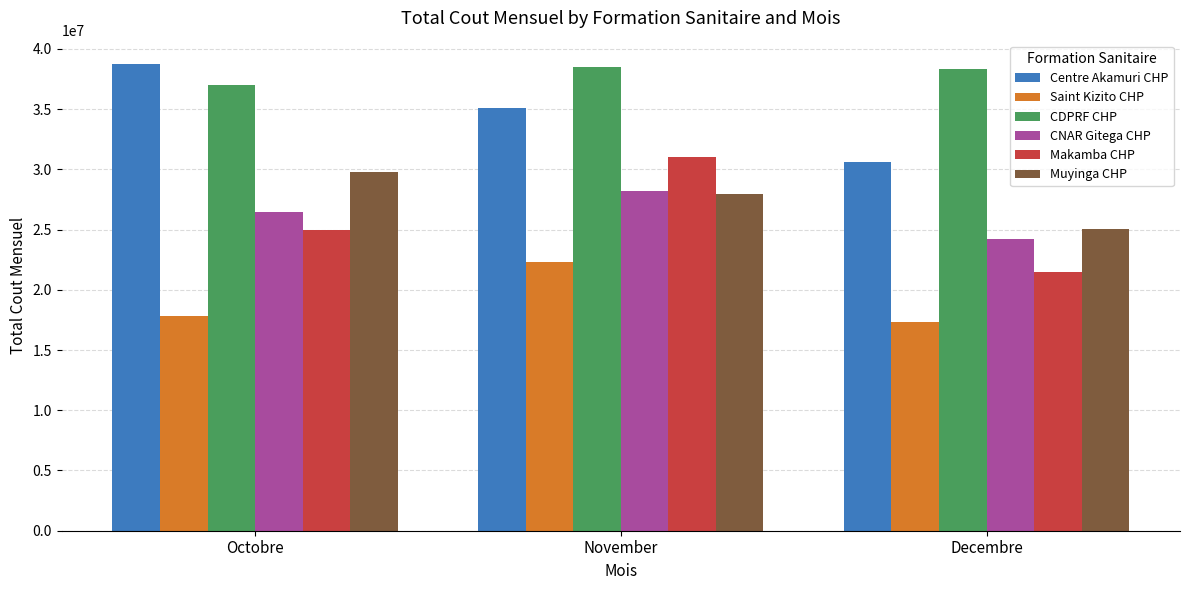

At which category is the sum across all series the highest?

November